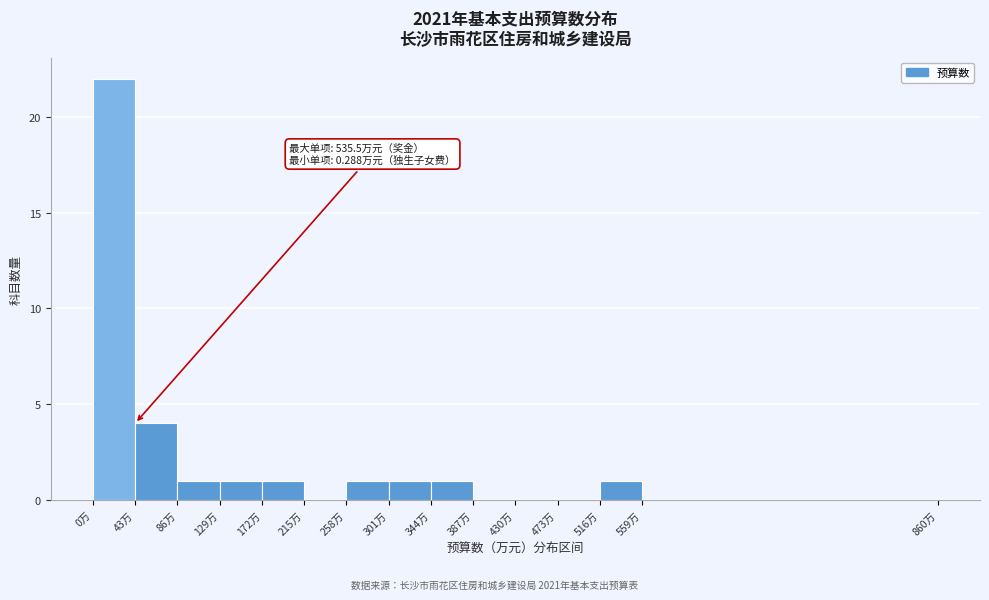

Over which range of the x-axis is the bar tallest?

0 to 43